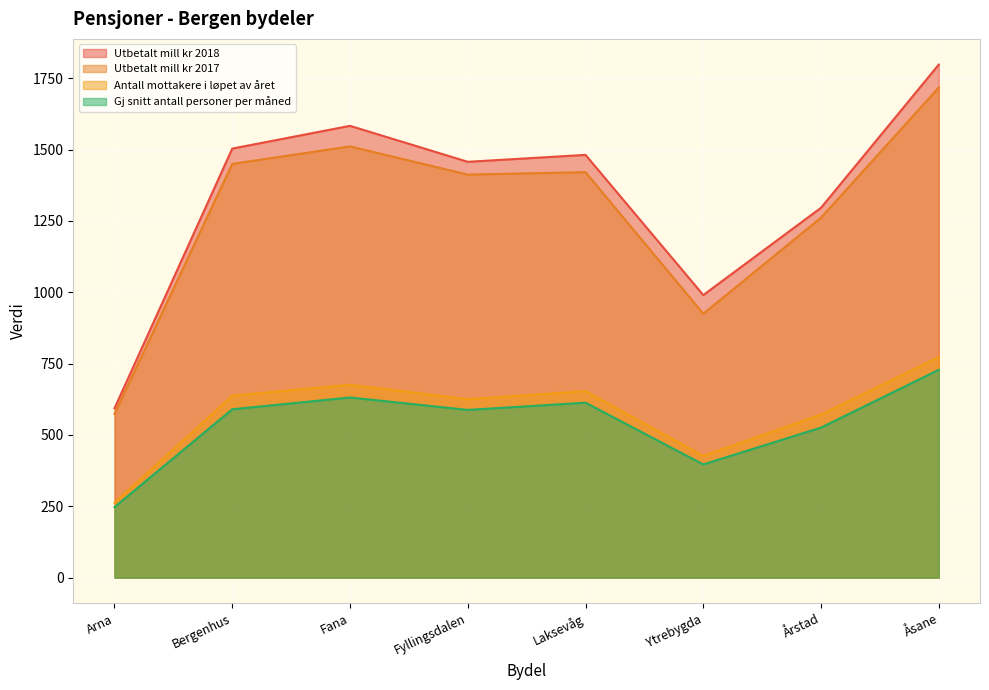

What position from the right is Ytrebygda?

3